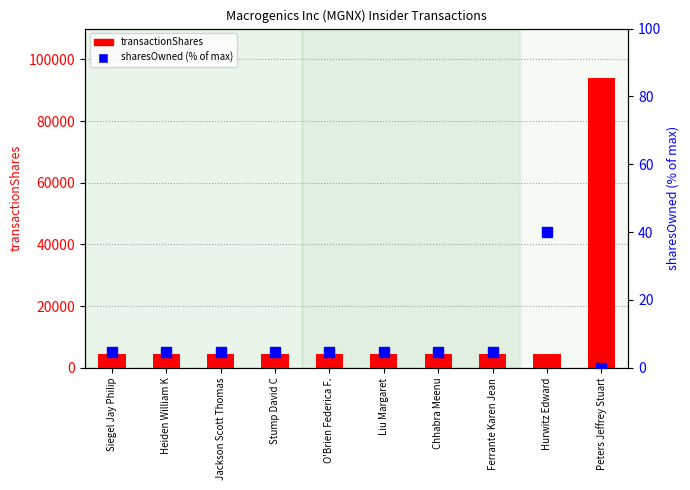

What position from the left is Hurwitz Edward?

9